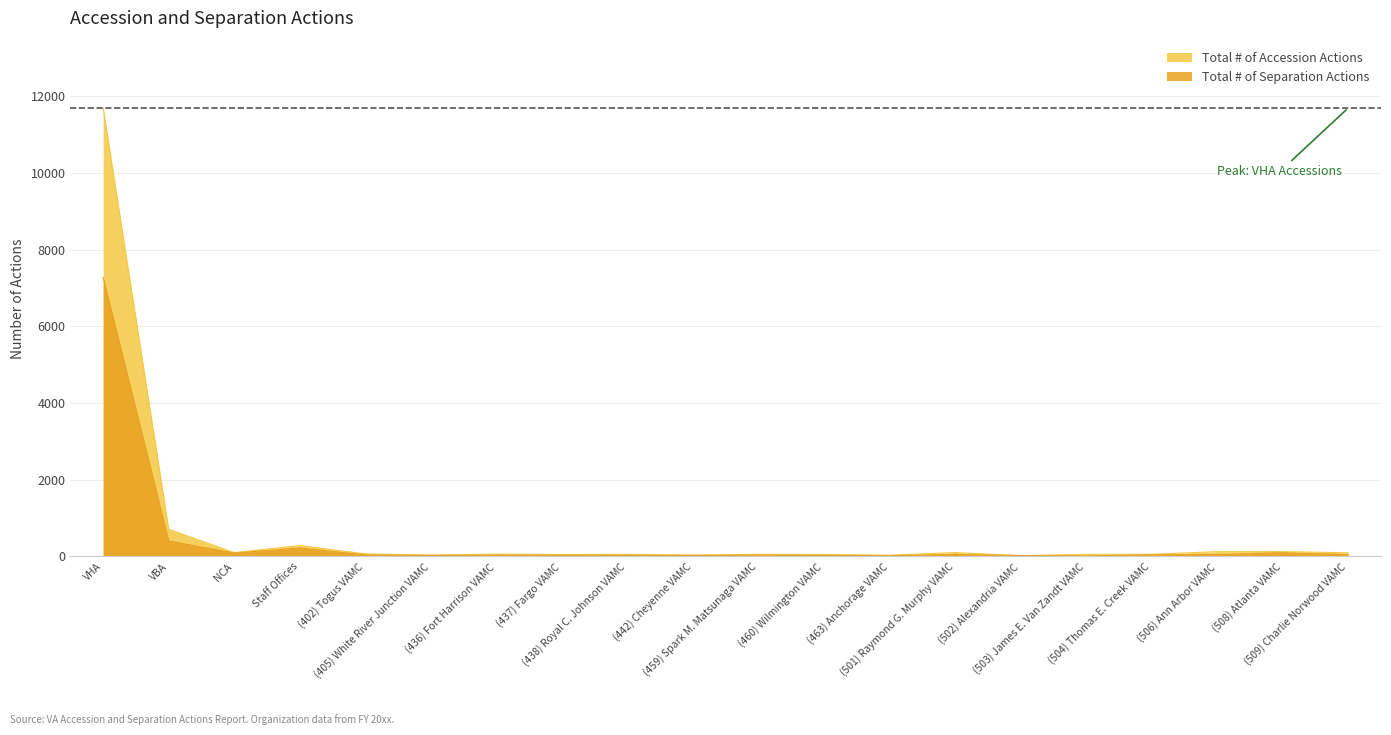

What is the label of the 7th point from the right?

(501) Raymond G. Murphy VAMC